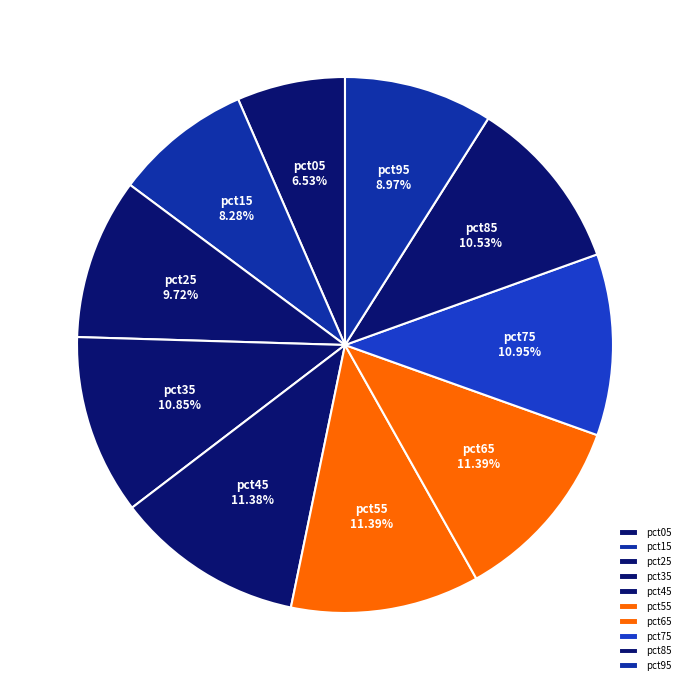

Is the sum of pct05 and pct15 greater than half?

No